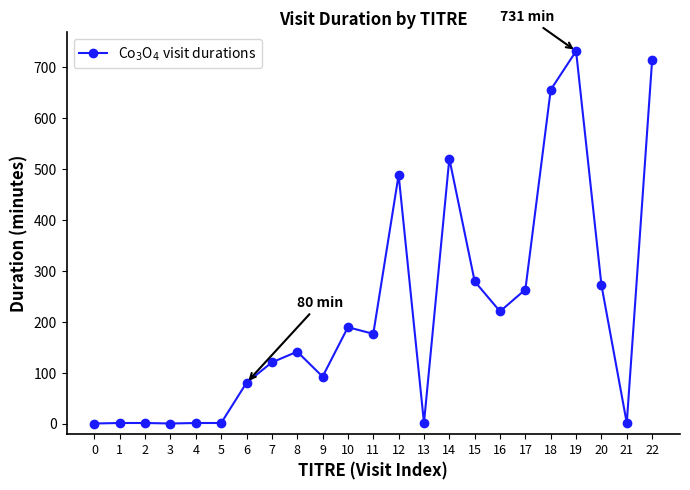

Which has a higher value, 11 or 3?

11